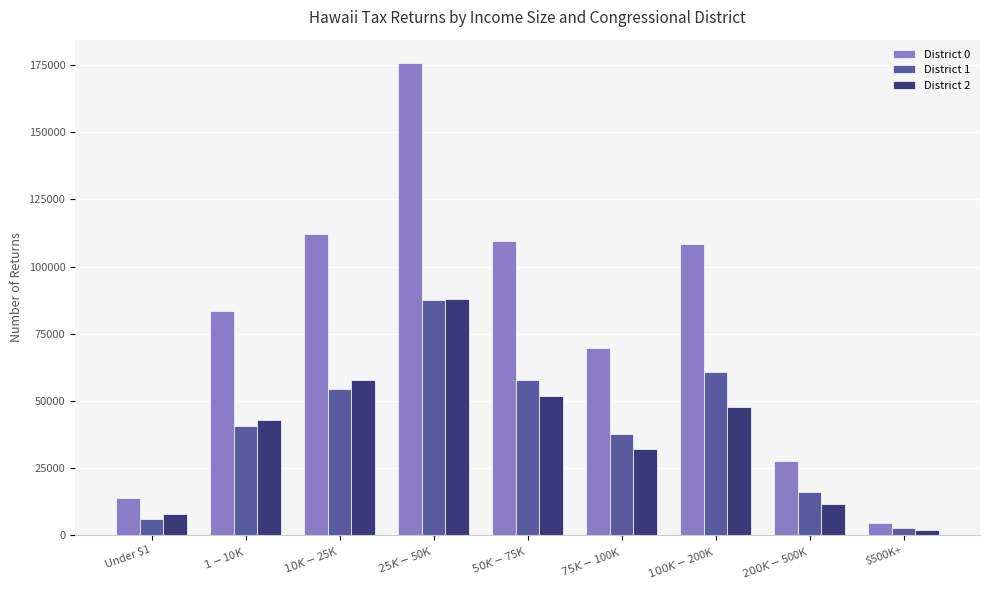

How many bars are there in total?

27